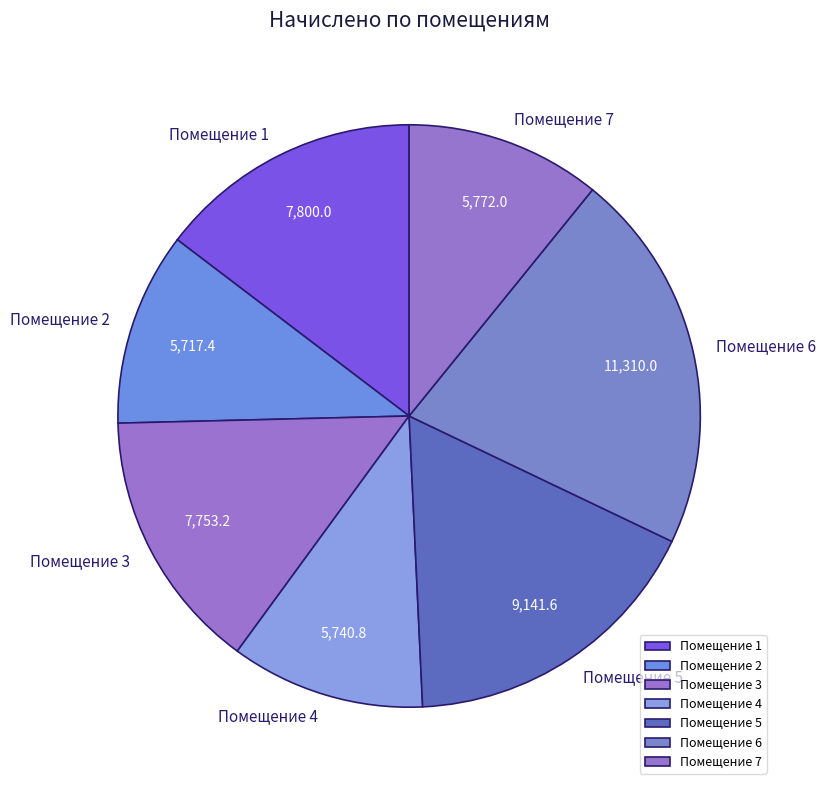

Is there a majority slice in this chart?

No